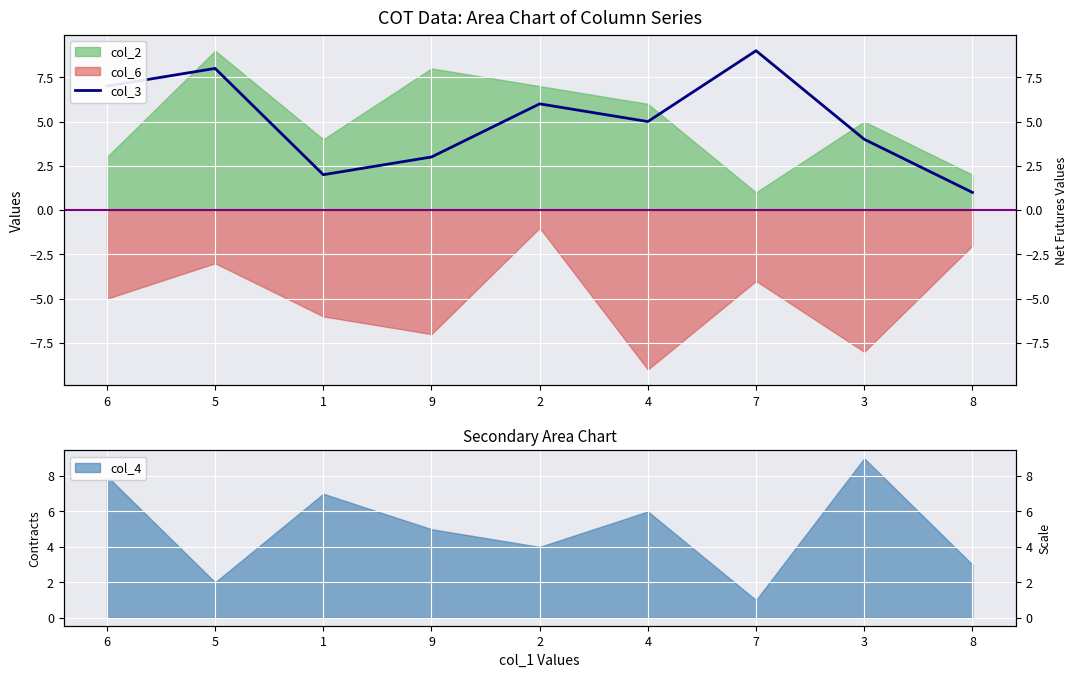

Where is the first local maximum?

5